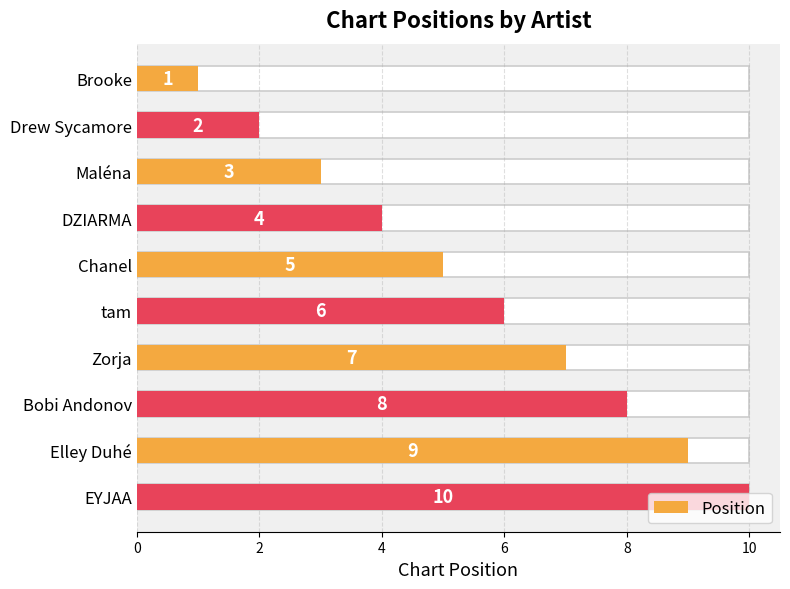

Which has a higher value, Bobi Andonov or Brooke?

Bobi Andonov